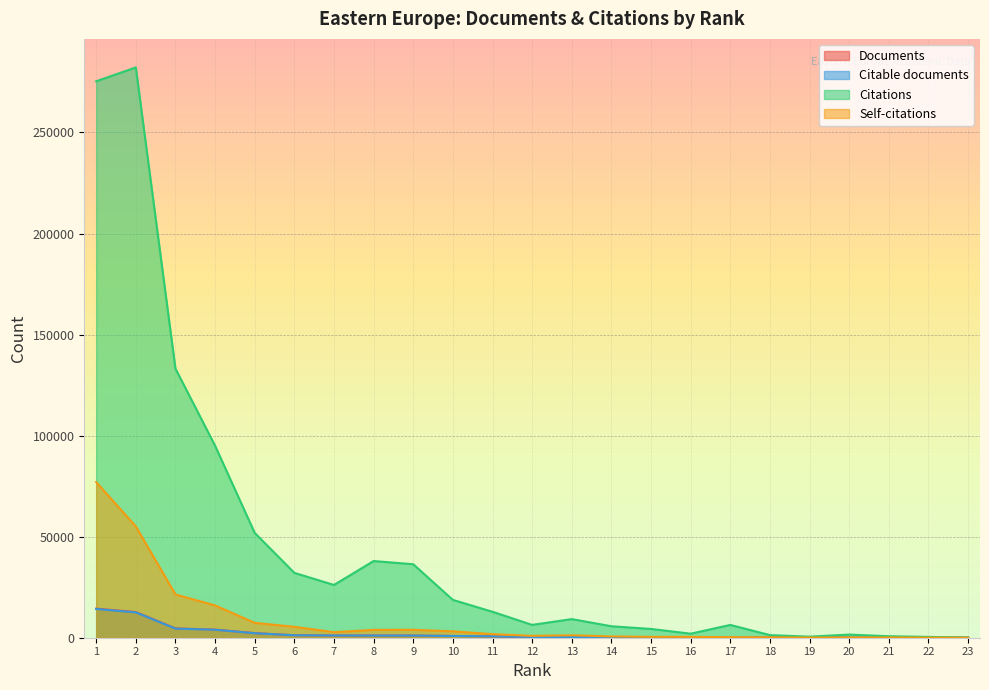

How many interior local valleys does the Self-citations series have?

3